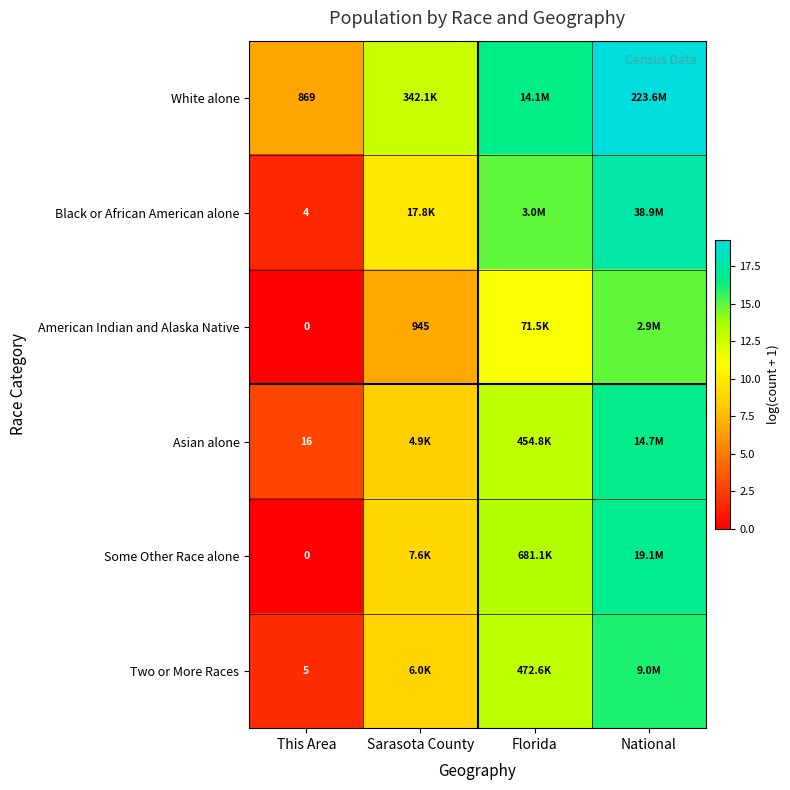

What is the average value of the Some Other Race alone series?

9.8